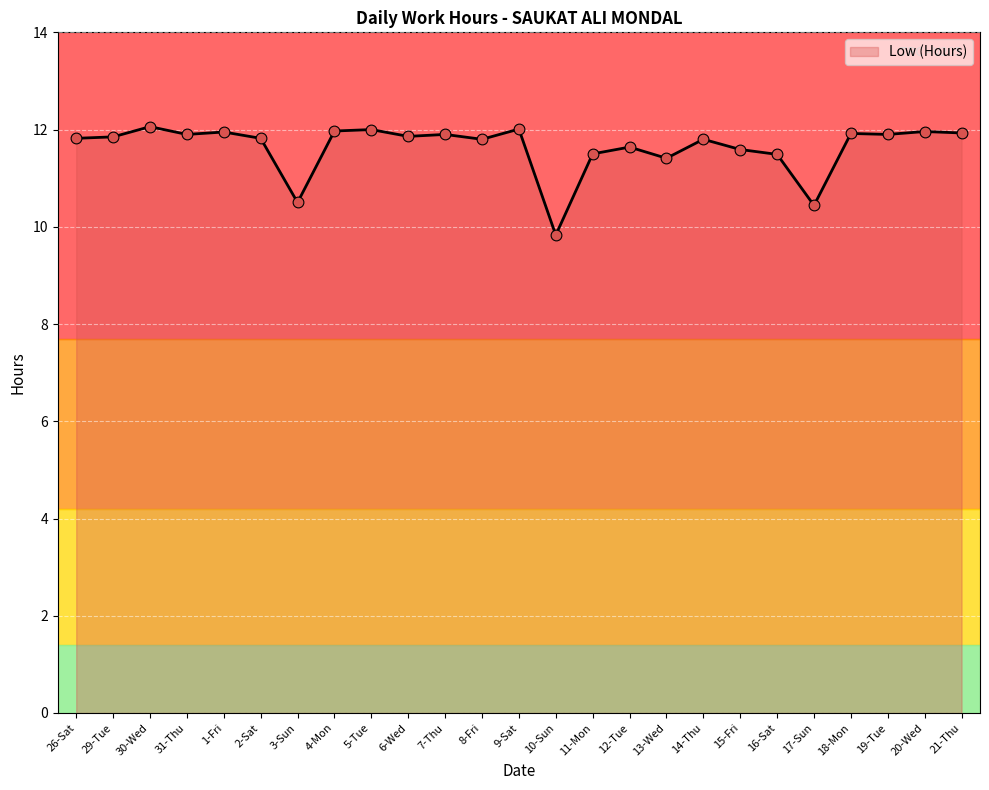

Approximately how many times larger is the value at 3-Sun compared to 29-Tue?

0.9